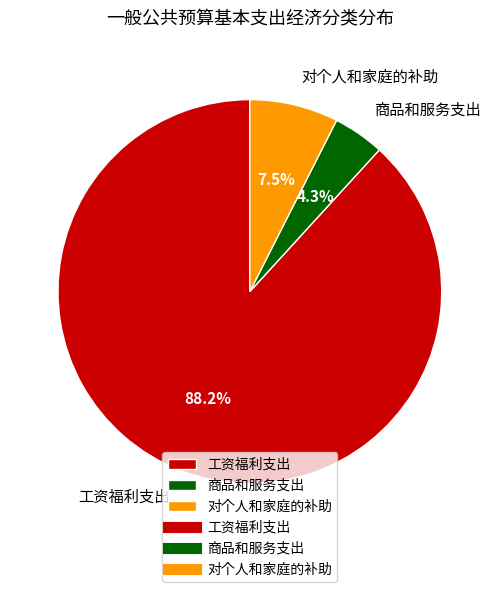

Which slice is the smallest?

商品和服务支出